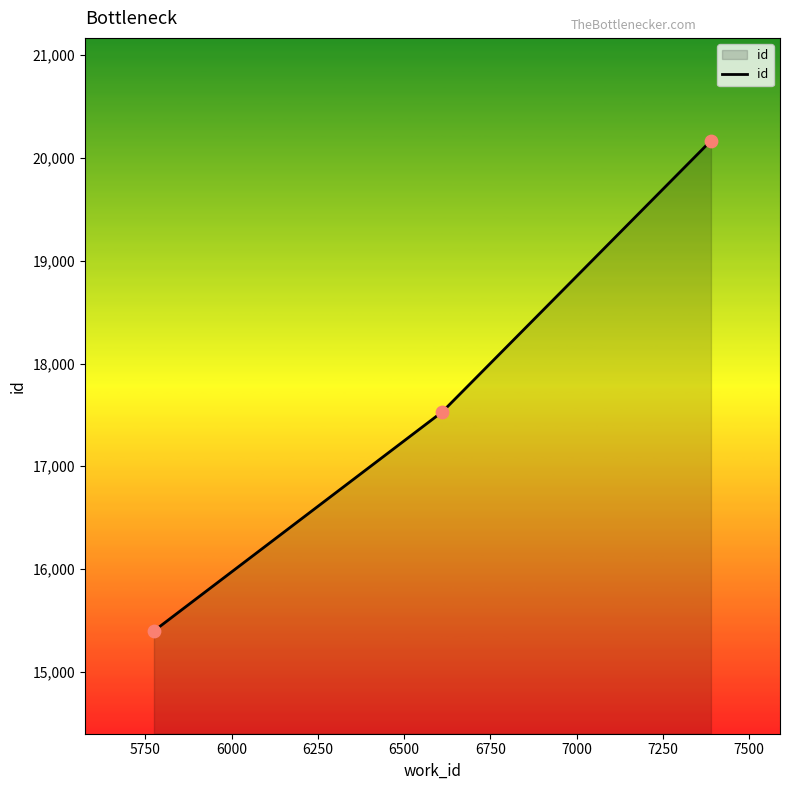

What is the average value?

17699